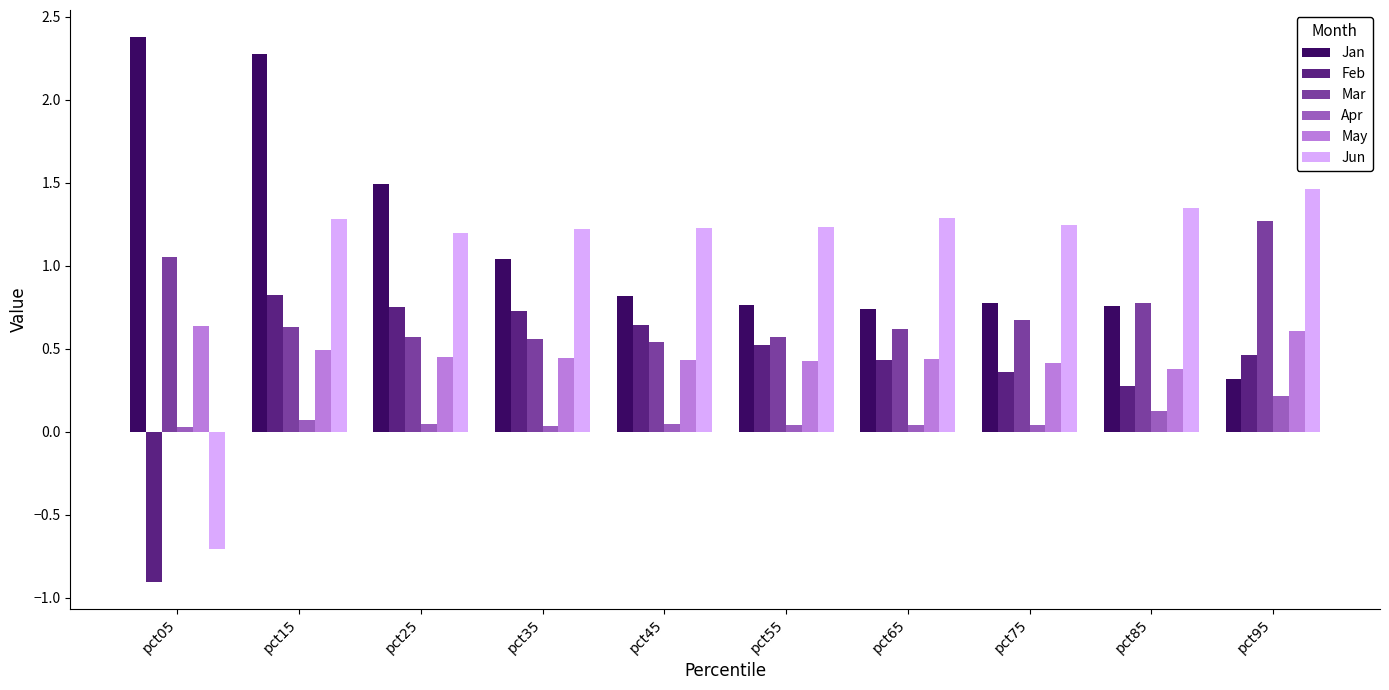

What is the highest value of the Jun series?

1.5